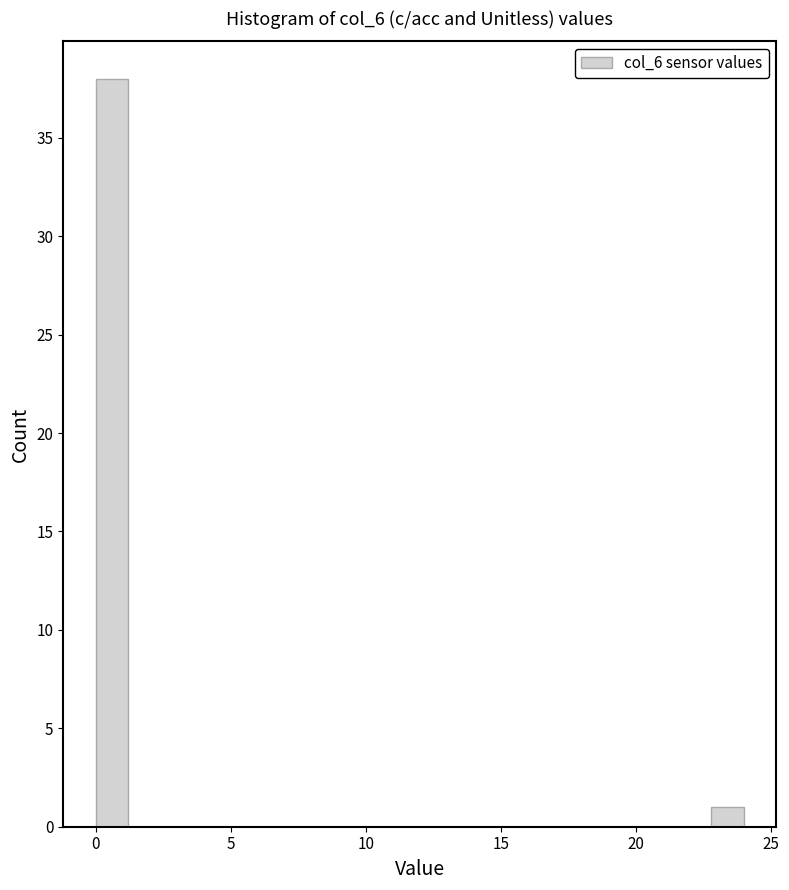

Around what value on the x-axis is the tallest bar? Give the approximate position of its centre, as read against the axis.

0.5